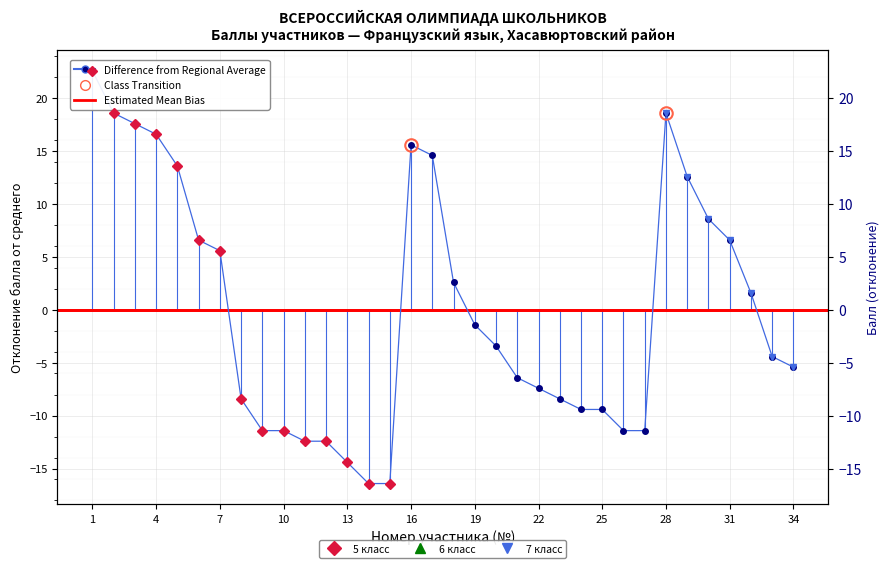

What is the difference between the maximum and minimum values?

39.0